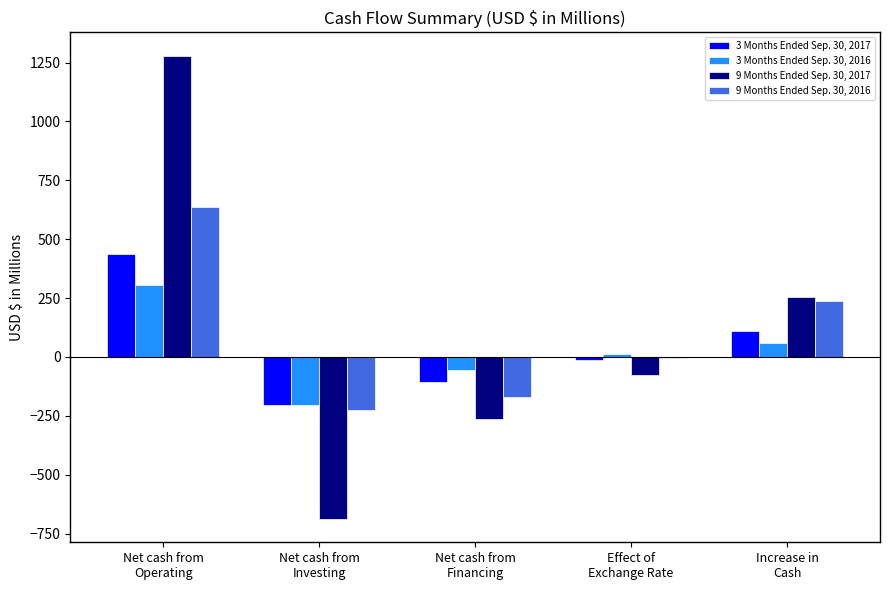

What are all the series names shown in the legend?

3 Months Ended Sep. 30, 2017, 3 Months Ended Sep. 30, 2016, 9 Months Ended Sep. 30, 2017, 9 Months Ended Sep. 30, 2016